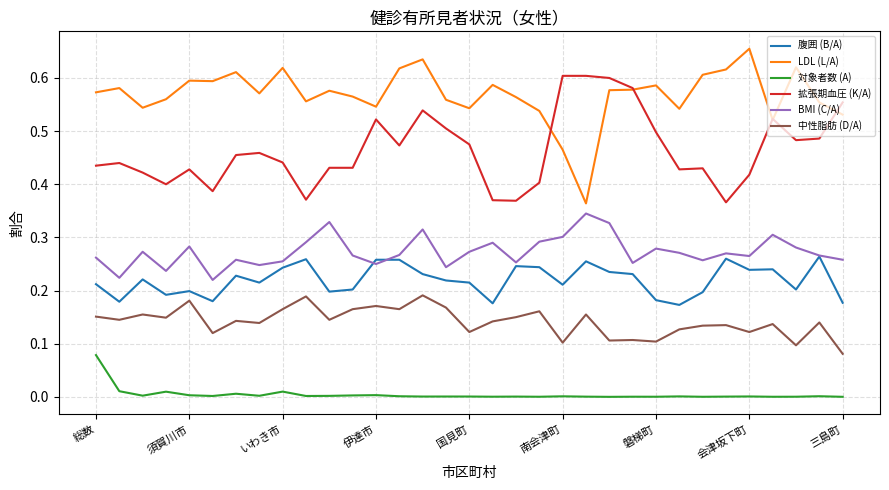

List the series in order of their peak value, highest first.

LDL (L/A), 拡張期血圧 (K/A), BMI (C/A), 腹囲 (B/A), 中性脂肪 (D/A), 対象者数 (A)